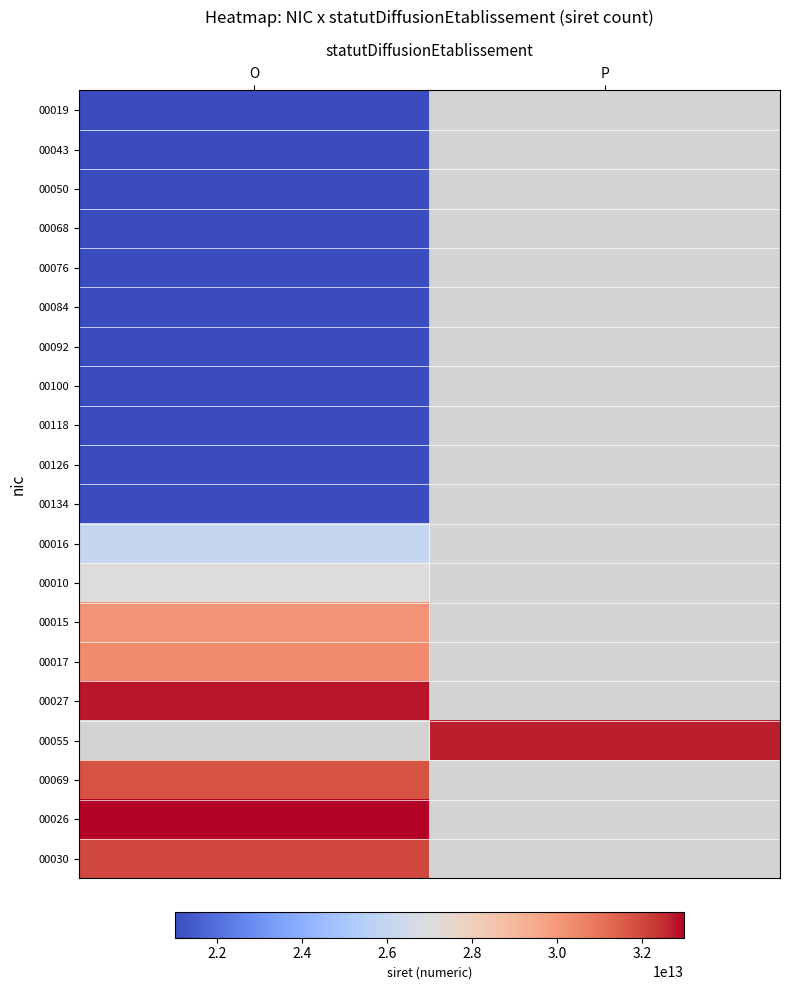

At which label is 00016 closest to 26010213200016?

O